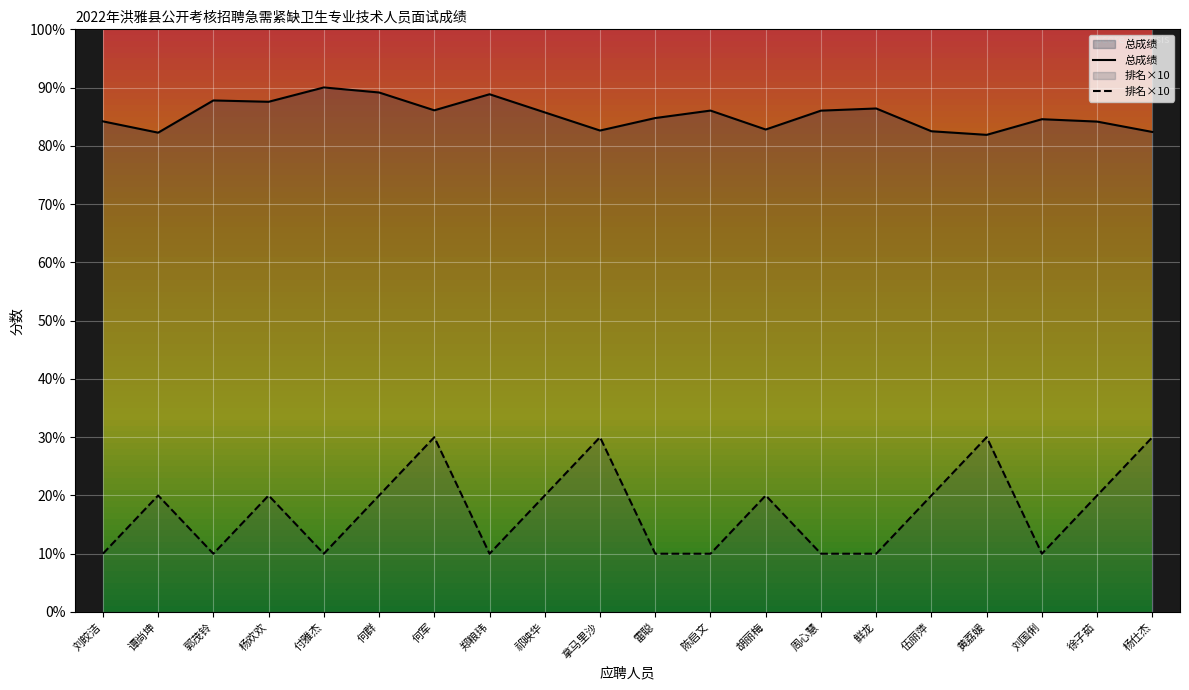

What is the difference between the maximum and minimum values in the 总成绩 series?

8.1